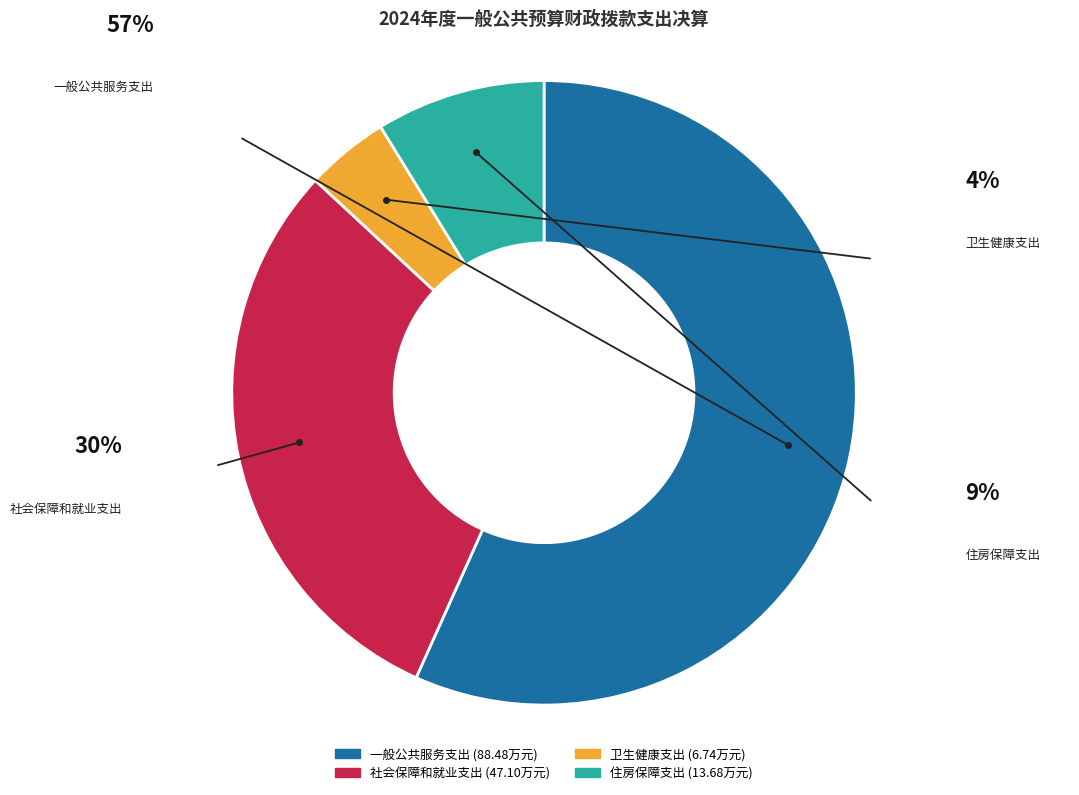

Rank the categories by value from highest to lowest.

一般公共服务支出, 社会保障和就业支出, 住房保障支出, 卫生健康支出